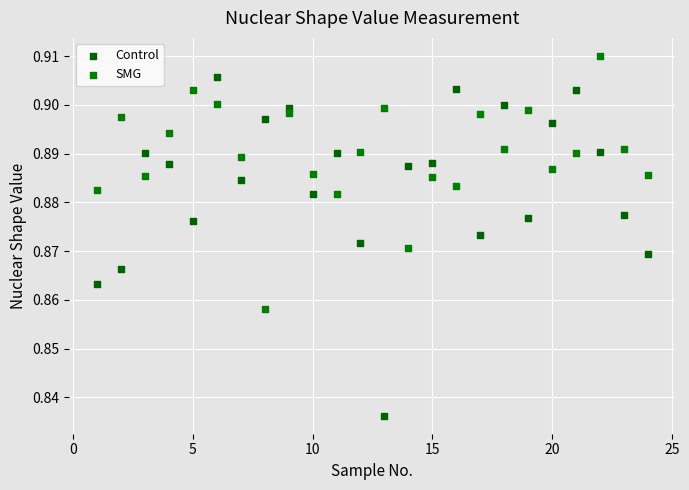

Which series has the widest spread of Y values?

Control